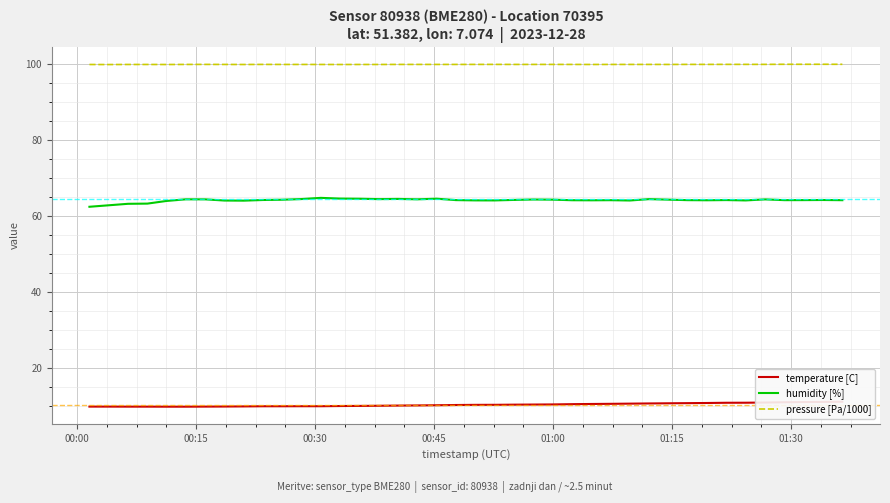

Does the chart display data point markers on the line(s)?

No